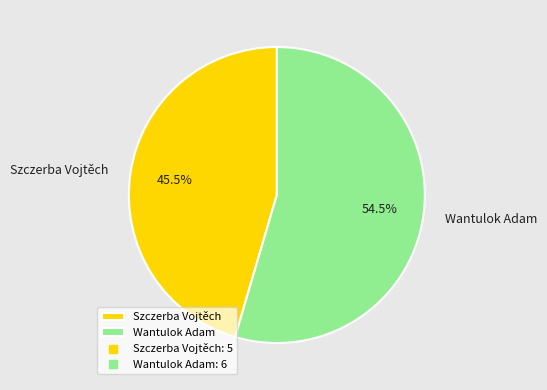

Does any single category account for the majority?

Yes